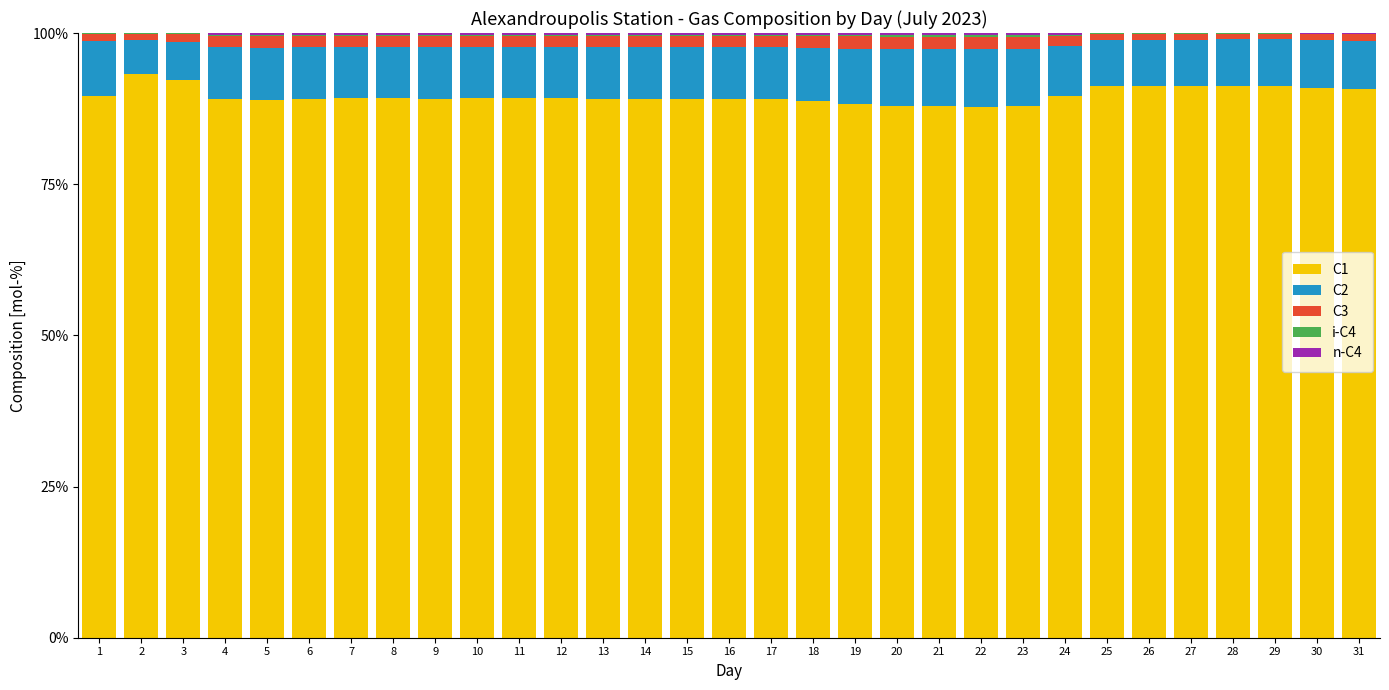

Is it true that C1 equals 89.2 at 10?

True